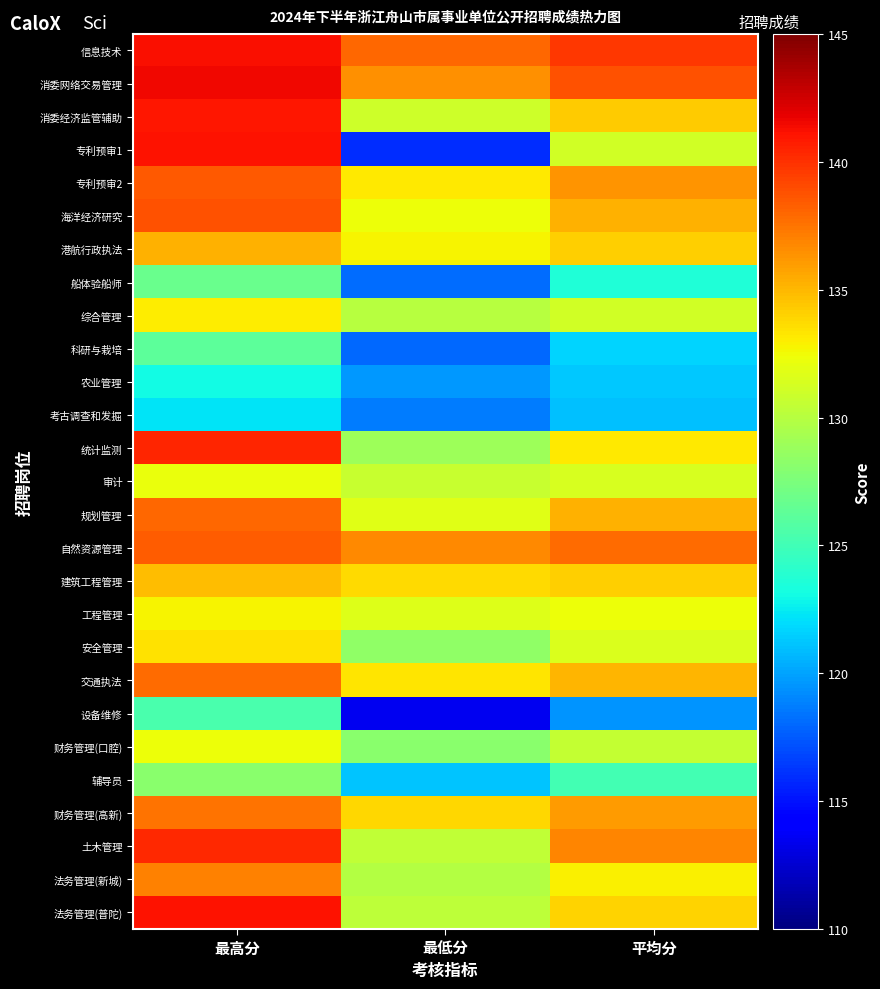

Reading left to right, what are all the values shown in this chart?

信息技术: 最高分=141.2	最低分=138.0	平均分=139.7
消委网络交易管理: 最高分=141.5	最低分=136.4	平均分=138.8
消委经济监管辅助: 最高分=140.9	最低分=131.0	平均分=134.2
专利预审1: 最高分=141.1	最低分=116.0	平均分=131.1
专利预审2: 最高分=138.4	最低分=133.2	平均分=136.3
海洋经济研究: 最高分=138.8	最低分=132.3	平均分=135.3
港航行政执法: 最高分=135.2	最低分=132.8	平均分=134.1
船体验船师: 最高分=126.7	最低分=118.2	平均分=123.7
综合管理: 最高分=133.1	最低分=130.1	平均分=131.1
科研与栽培: 最高分=126.2	最低分=118.1	平均分=121.6
农业管理: 最高分=123.1	最低分=119.6	平均分=121.2
考古调查和发掘: 最高分=122.3	最低分=118.7	平均分=121.0
统计监测: 最高分=140.4	最低分=128.9	平均分=133.2
审计: 最高分=132.2	最低分=130.7	平均分=131.4
规划管理: 最高分=138.0	最低分=131.8	平均分=135.3
自然资源管理: 最高分=138.4	最低分=136.7	平均分=137.8
建筑工程管理: 最高分=134.8	最低分=133.8	平均分=134.2
工程管理: 最高分=132.8	最低分=131.7	平均分=132.4
安全管理: 最高分=133.4	最低分=128.4	平均分=131.5
交通执法: 最高分=137.9	最低分=133.3	平均分=135.0
设备维修: 最高分=125.4	最低分=113.4	平均分=119.4
财务管理(口腔): 最高分=132.4	最低分=128.2	平均分=130.5
辅导员: 最高分=128.1	最低分=121.1	平均分=125.2
财务管理(高新): 最高分=137.5	最低分=133.9	平均分=136.0
土木管理: 最高分=140.3	最低分=130.5	平均分=136.8
法务管理(新城): 最高分=137.0	最低分=129.8	平均分=132.9
法务管理(普陀): 最高分=141.1	最低分=130.3	平均分=133.9